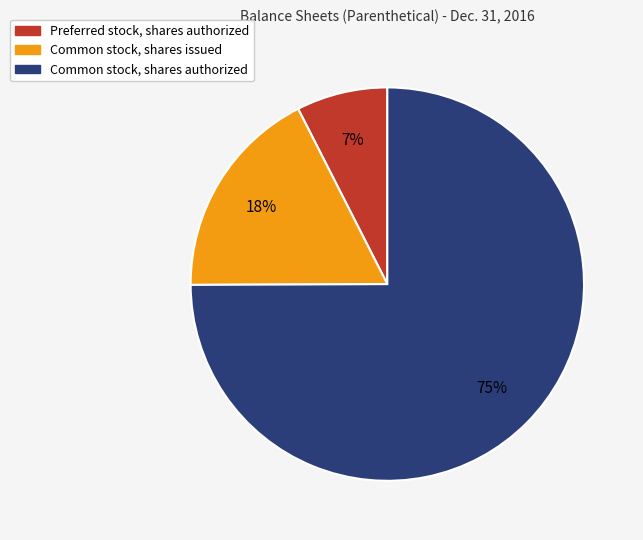

Combined, do Preferred stock, shares authorized and Common stock, shares issued account for over 50%?

No